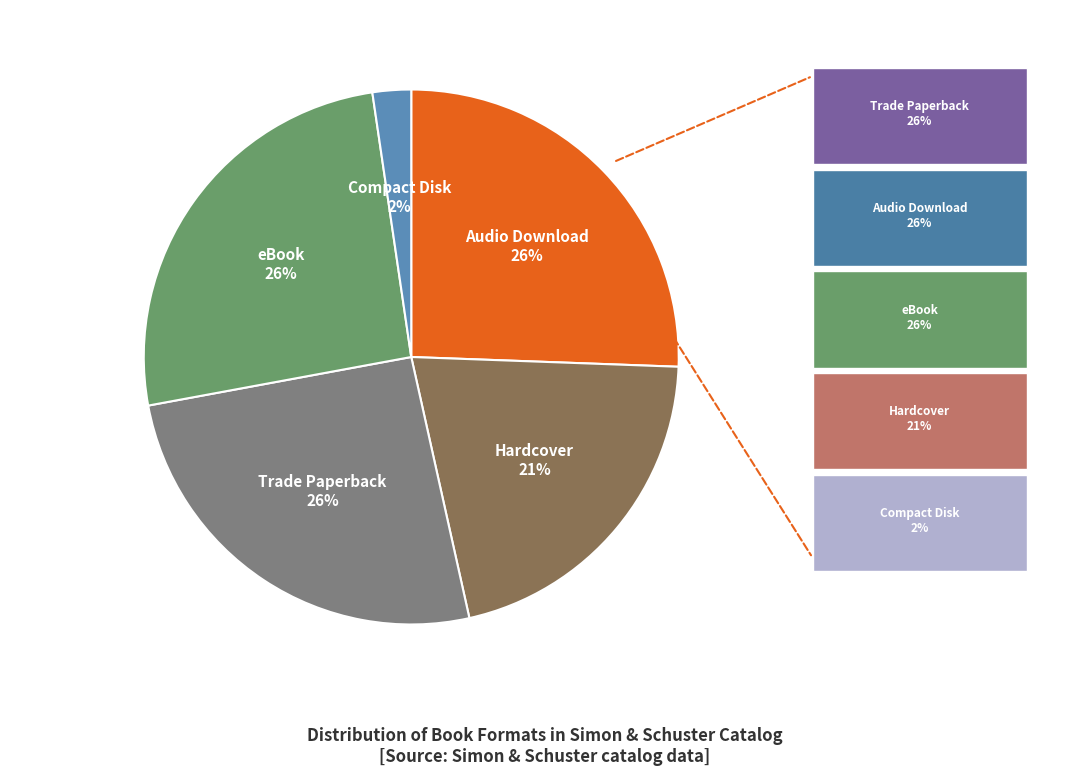

Combined, do Hardcover and Compact Disk account for over 50%?

No